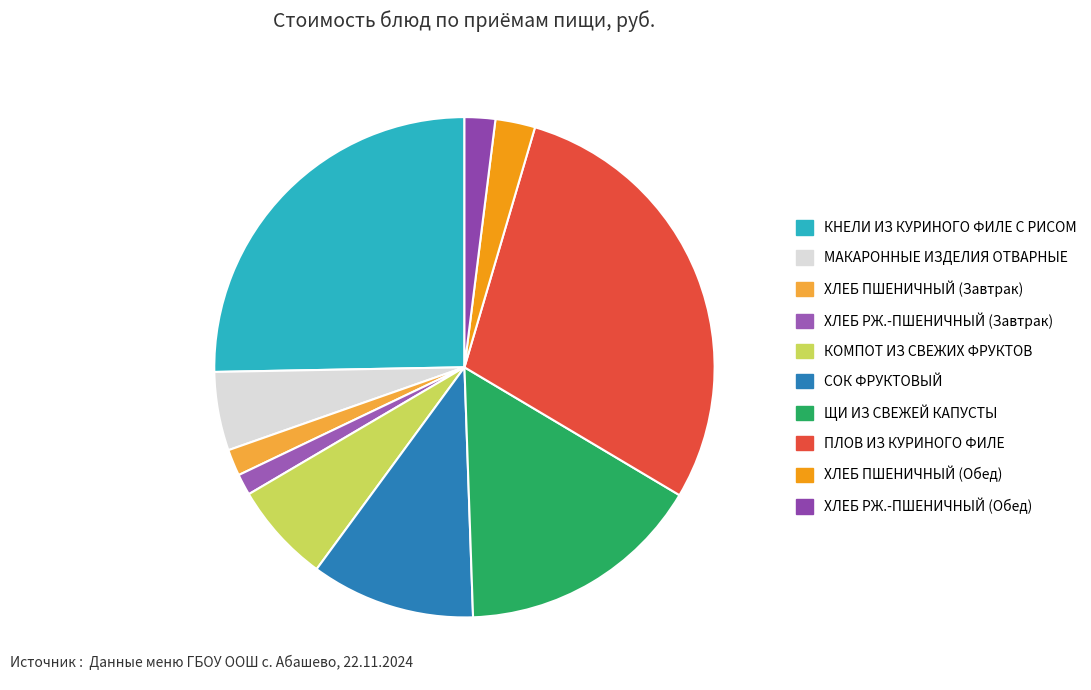

What is the change in value from КОМПОТ ИЗ СВЕЖИХ ФРУКТОВ to ЩИ ИЗ СВЕЖЕЙ КАПУСТЫ?

+17.6